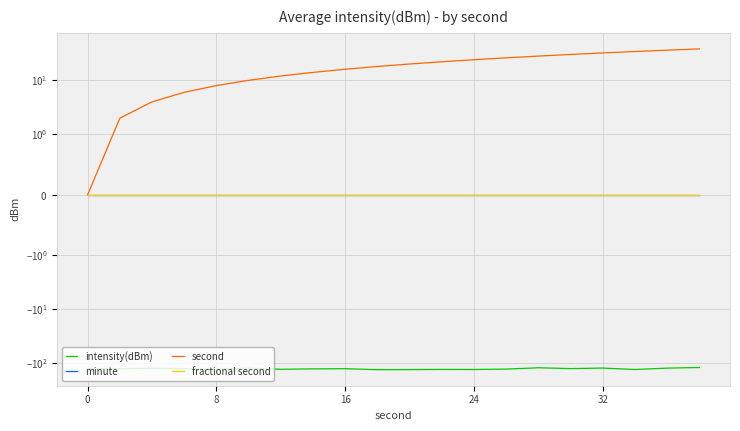

At which category does intensity(dBm) reach its first local peak?

16